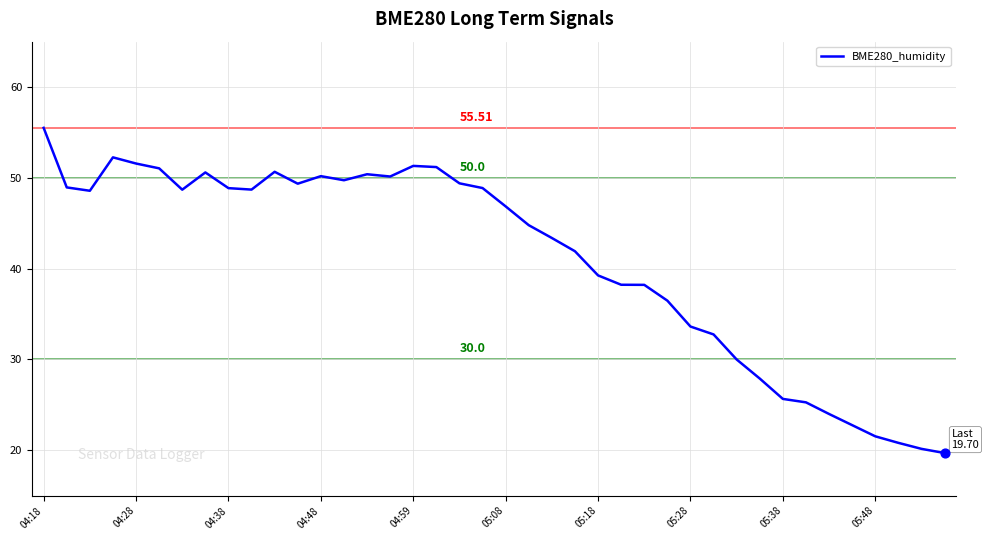

What is the difference between the maximum and minimum values?

35.8